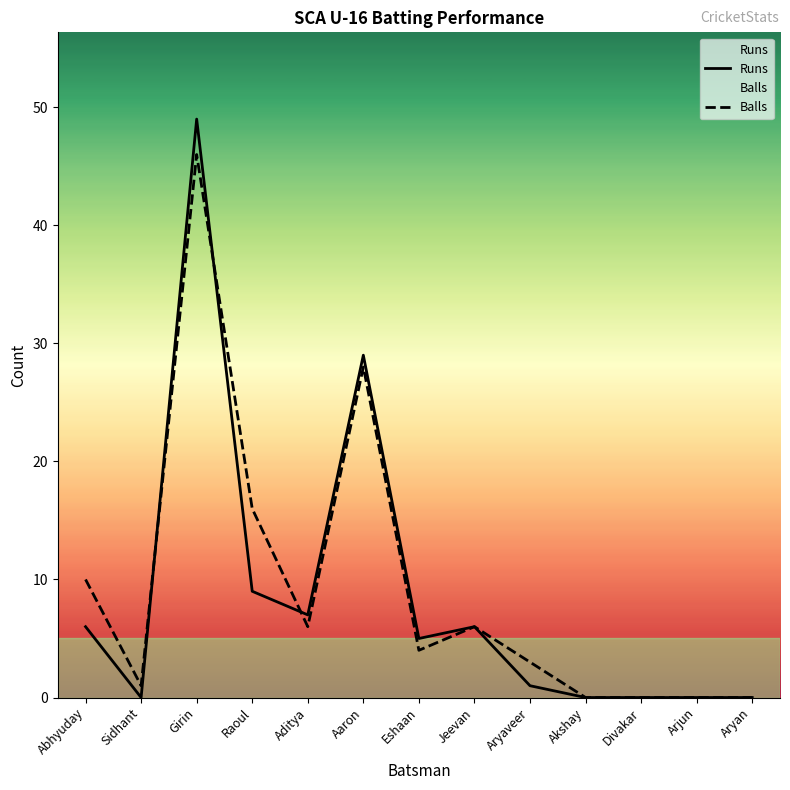

What position from the left is Arjun?

12